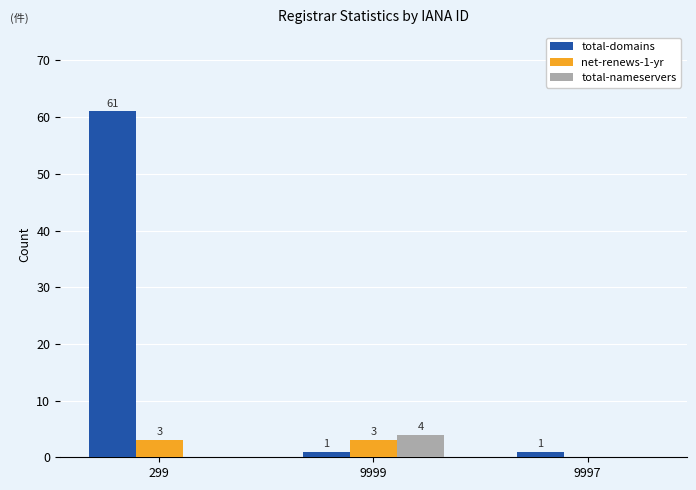

Reading left to right, extract all data points from this chart.

total-domains: 299=61	9999=1	9997=1
net-renews-1-yr: 299=3	9999=3	9997=0
total-nameservers: 299=0	9999=4	9997=0